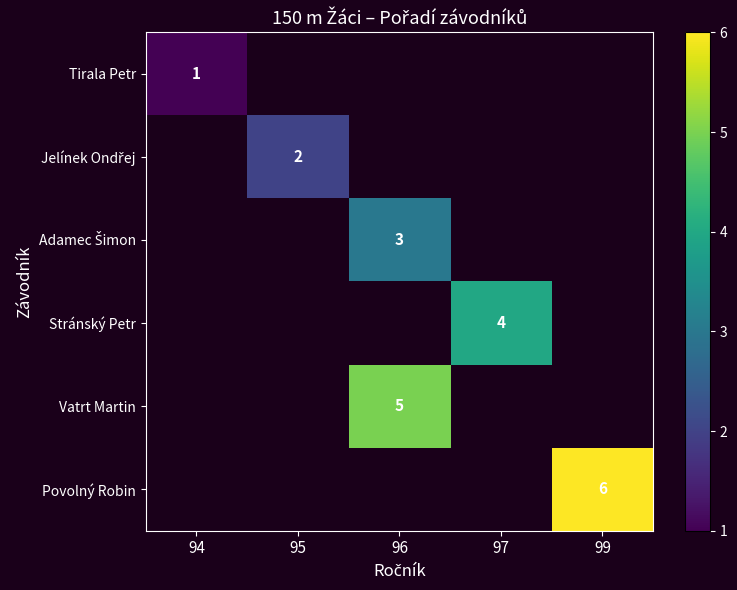

What is the minimum value shown in the chart?

1.0